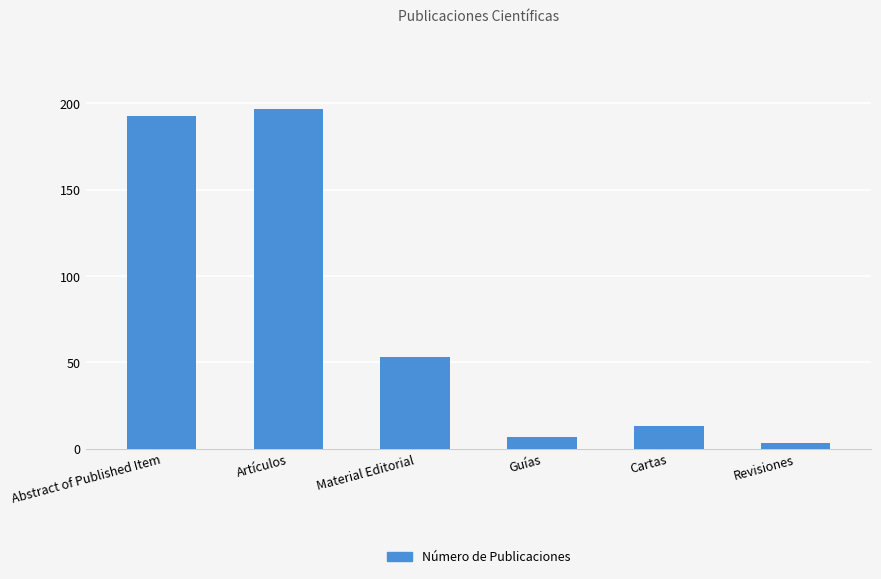

Does the chart contain any negative values?

No